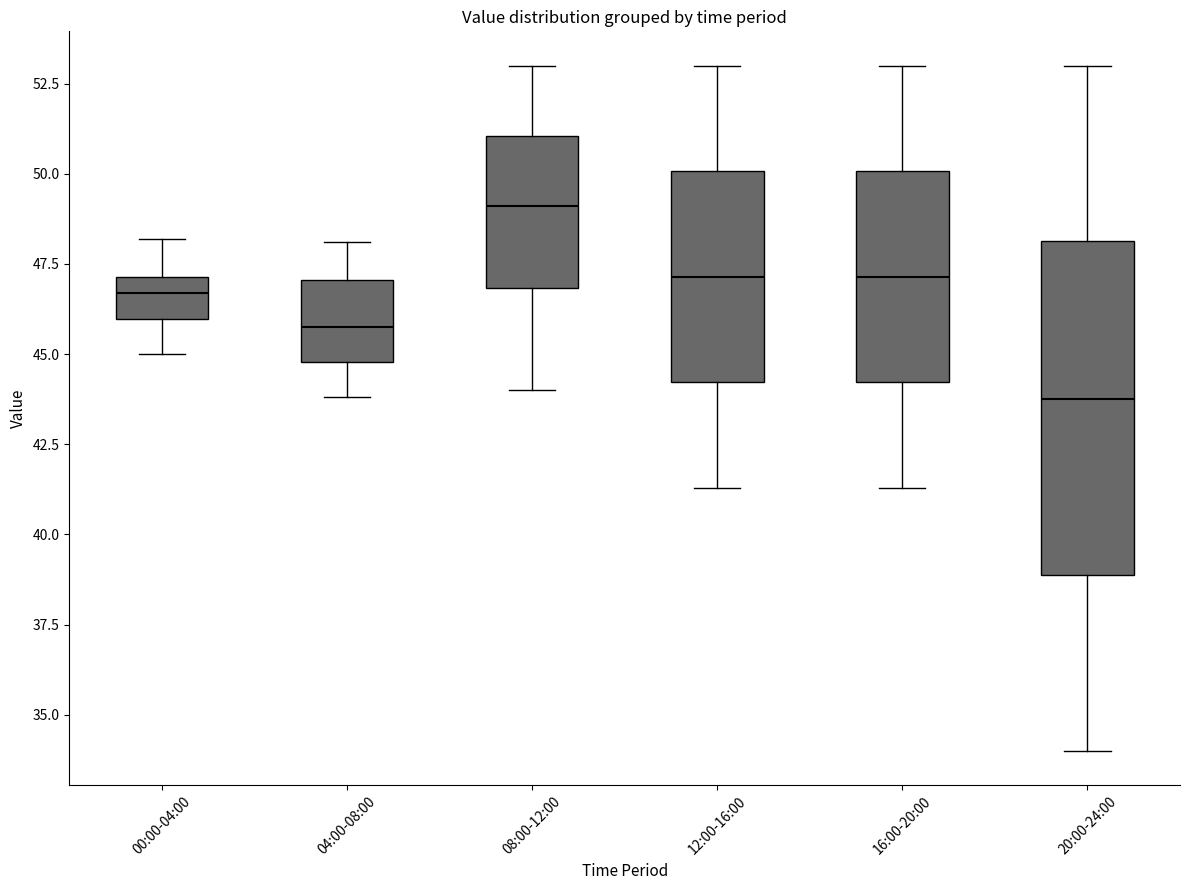

Where does the median line of the box for 04:00-08:00 sit on the y-axis? The values are not printed on the chart, so give them approximately, as read against the axis.

46.0